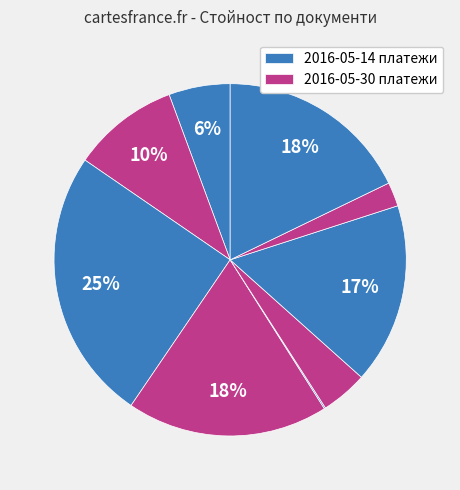

How many slices are in this pie chart?

9